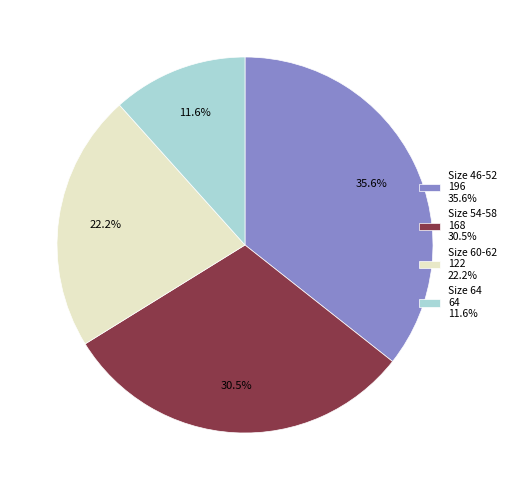

To the nearest percent, what is the average slice percentage?

25%